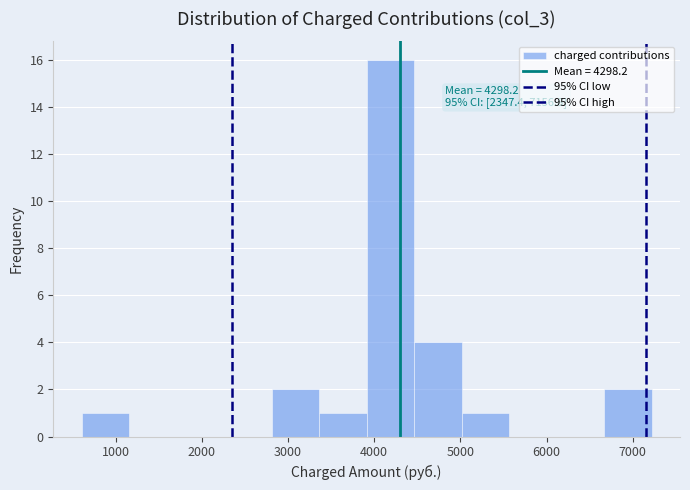

Over which range of the x-axis is the bar tallest?

3900 to 4500